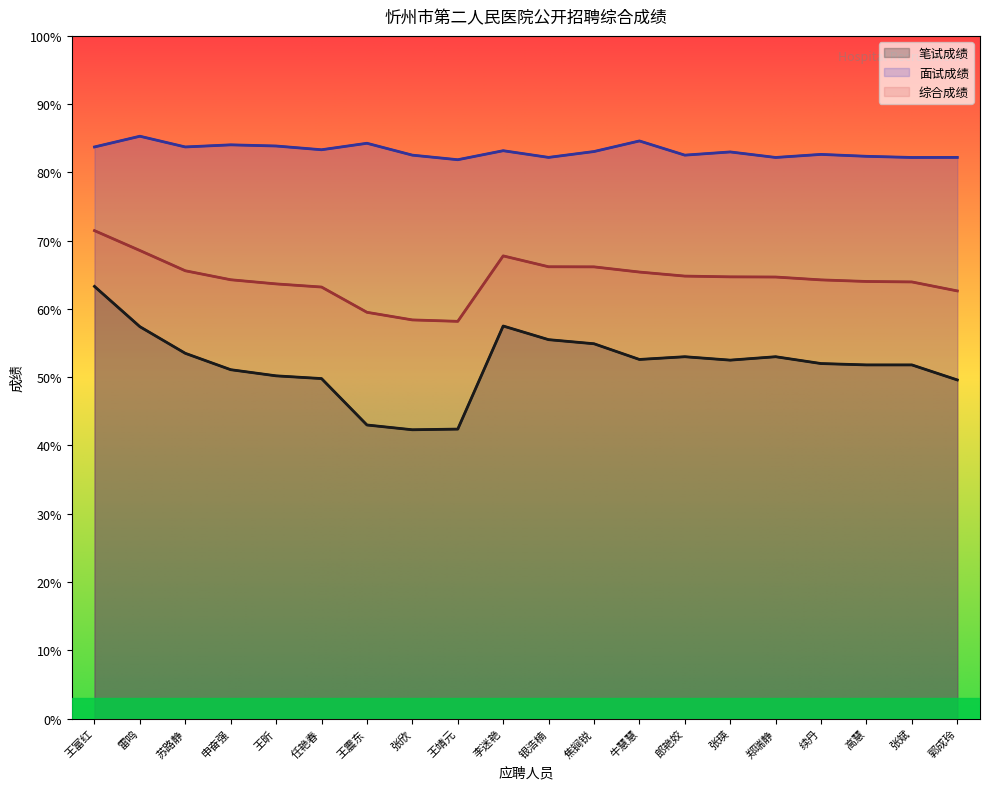

Reading left to right, list all the values displayed in this chart.

笔试成绩: 王富红=63.3	雷鸣=57.4	苏路静=53.5	申奋强=51.1	王昕=50.2	任艳春=49.8	王震东=43.0	张欣=42.3	王靖元=42.4	李迷艳=57.5	银浩楠=55.5	焦锏锐=54.9	牛慧慧=52.6	郎艳姣=53.0	张瑛=52.5	郑瑞静=53.0	续丹=52.0	高慧=51.8	张斌=51.8	郭成玲=49.6
面试成绩: 王富红=83.7	雷鸣=85.3	苏路静=83.7	申奋强=84.0	王昕=83.9	任艳春=83.3	王震东=84.3	张欣=82.5	王靖元=81.9	李迷艳=83.2	银浩楠=82.2	焦锏锐=83.1	牛慧慧=84.6	郎艳姣=82.5	张瑛=83.0	郑瑞静=82.2	续丹=82.6	高慧=82.4	张斌=82.2	郭成玲=82.2
综合成绩: 王富红=71.5	雷鸣=68.6	苏路静=65.6	申奋强=64.3	王昕=63.7	任艳春=63.2	王震东=59.5	张欣=58.4	王靖元=58.2	李迷艳=67.8	银浩楠=66.2	焦锏锐=66.2	牛慧慧=65.4	郎艳姣=64.8	张瑛=64.7	郑瑞静=64.7	续丹=64.3	高慧=64.0	张斌=64.0	郭成玲=62.6